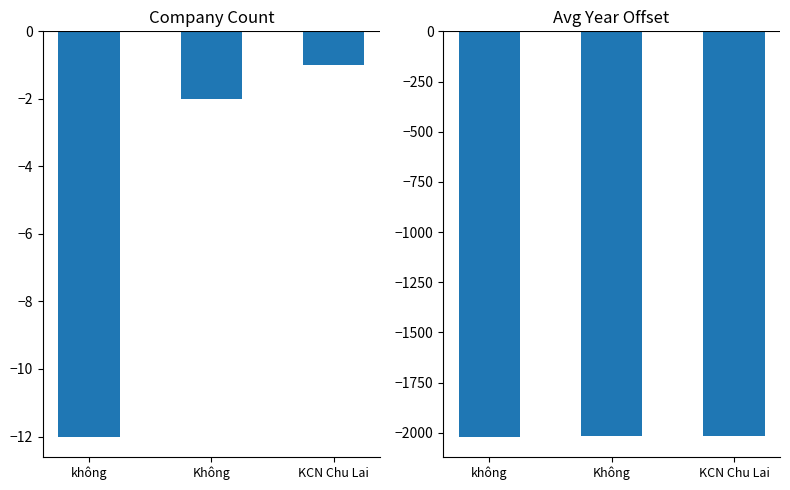

Is the value of Count at không greater than the value of Avg Year Offset at Không?

Yes